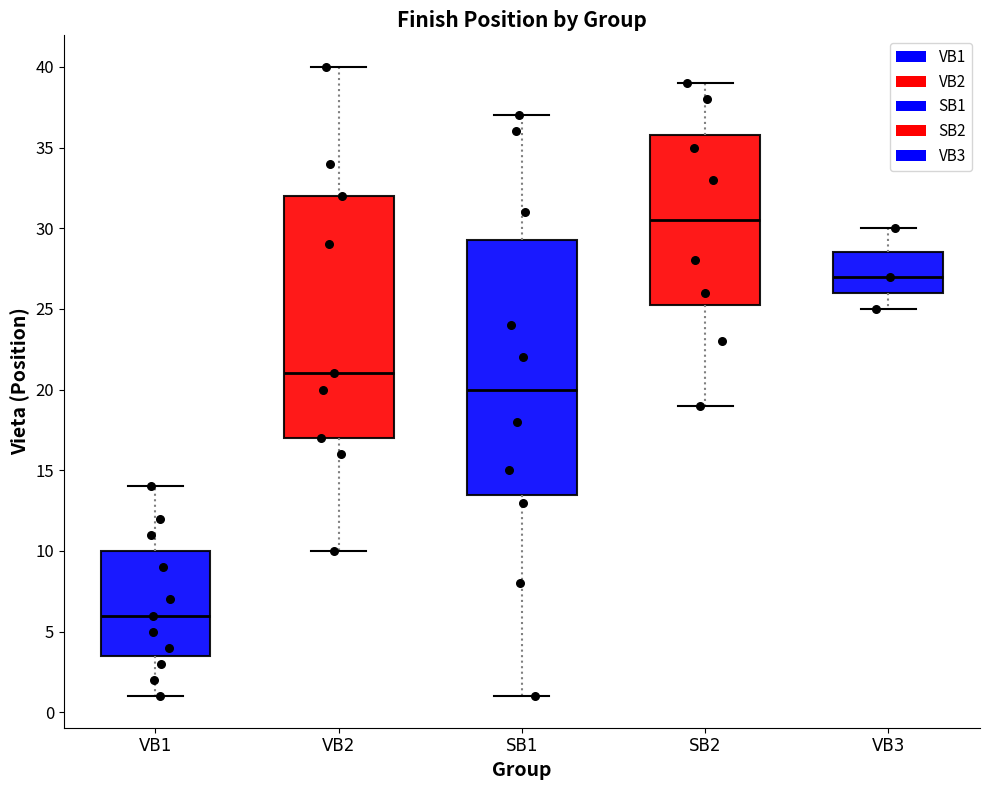

Reading left to right, transcribe this box plot: for each box, give where its median line is, the range the box spans, and where its two whiskers end, as read against the y-axis. The values are not printed on the chart, so give them approximately, as read against the axis.

VB1: median 6.0, box 3.5 to 10.0, whiskers 1.0 to 14.0
VB2: median 21.0, box 17.0 to 32.0, whiskers 10.0 to 40.0
SB1: median 20.0, box 13.5 to 29.5, whiskers 1.0 to 37.0
SB2: median 30.5, box 25.5 to 36.0, whiskers 19.0 to 39.0
VB3: median 27.0, box 26.0 to 28.5, whiskers 25.0 to 30.0